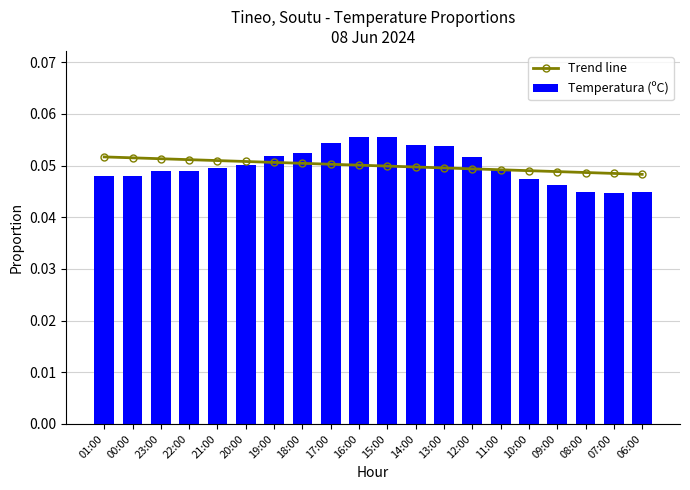

Which has a higher value, 18:00 or 12:00?

18:00